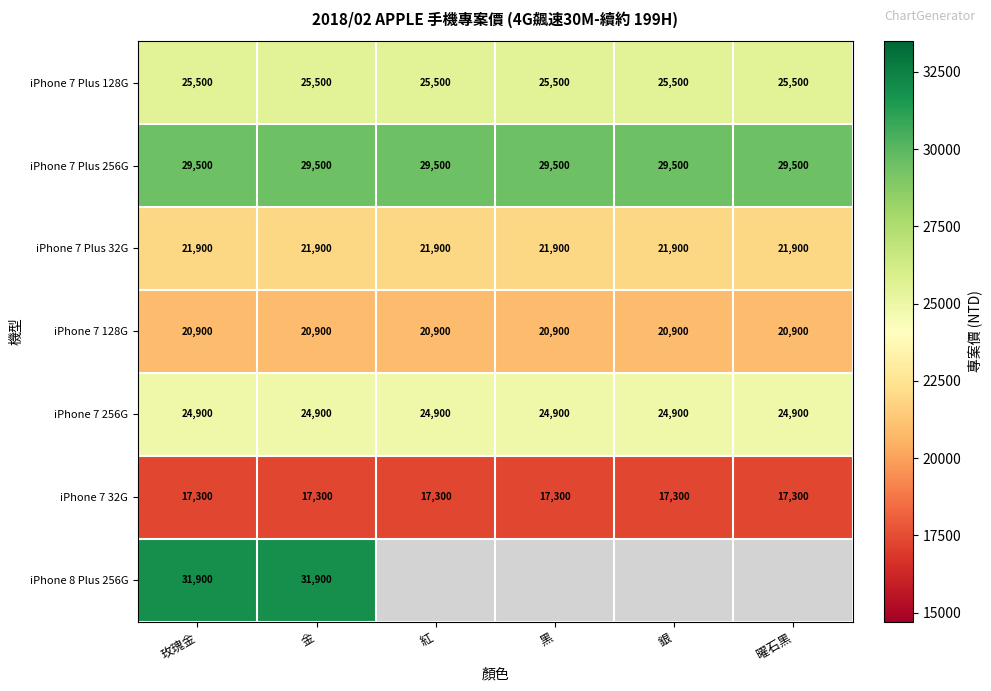

What is the spread (max minus min) of values at 金?

14600